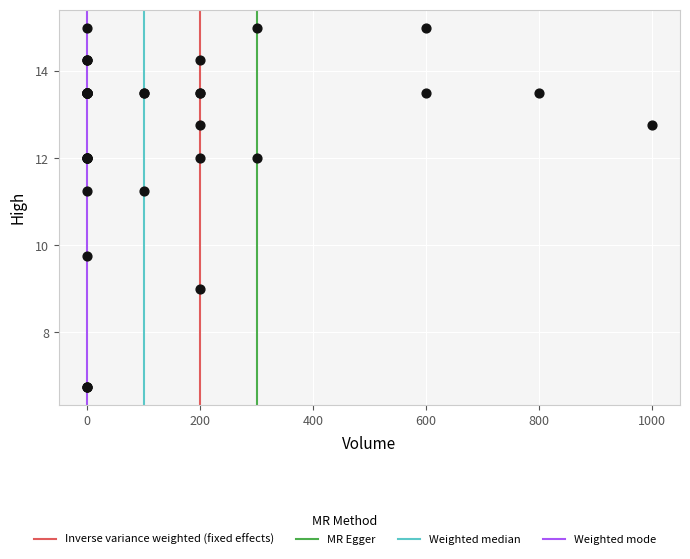

What Y value in the scatter plot is closest to 10?

9.8